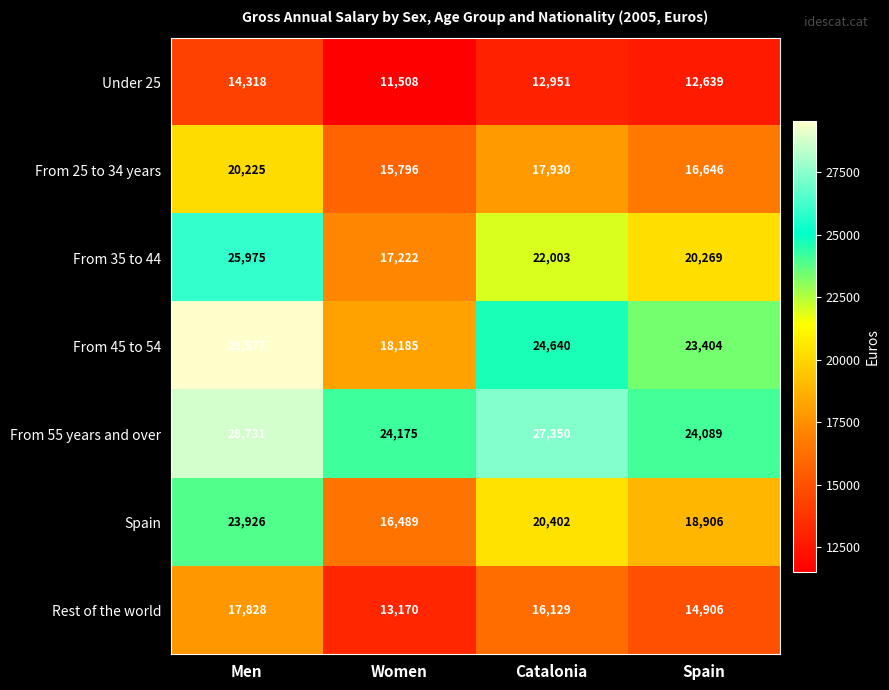

At Spain, list the series in order from largest to smallest.

From 55 years and over, From 45 to 54, From 35 to 44, Spain, From 25 to 34 years, Rest of the world, Under 25